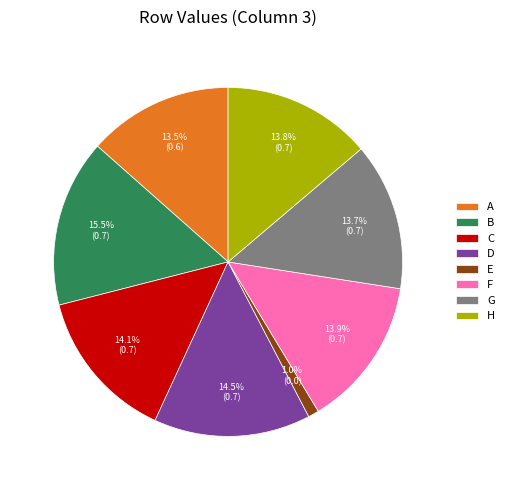

Which has a higher value, H or E?

H